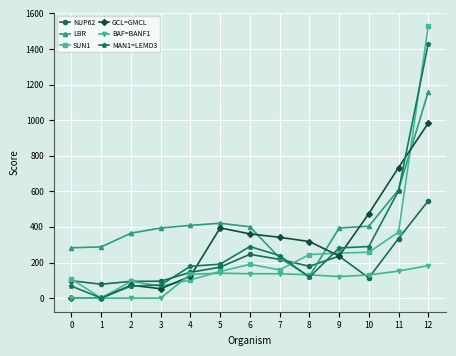

Is the value of SUN1 at 6 greater than the value of BAF=BANF1 at 0?

Yes